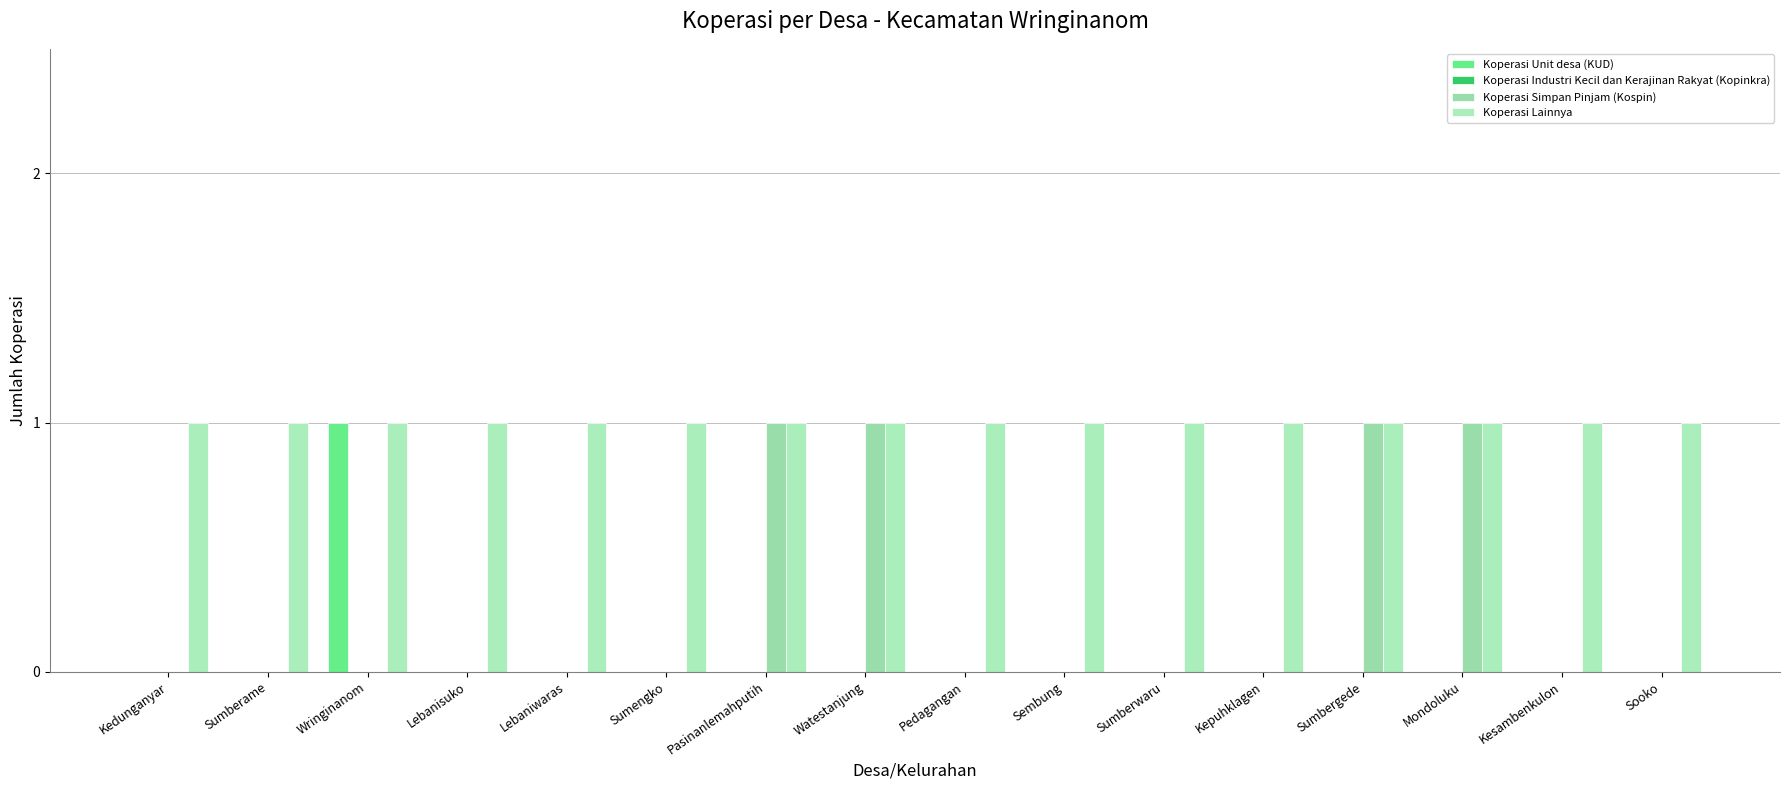

How many groups of bars are there?

16